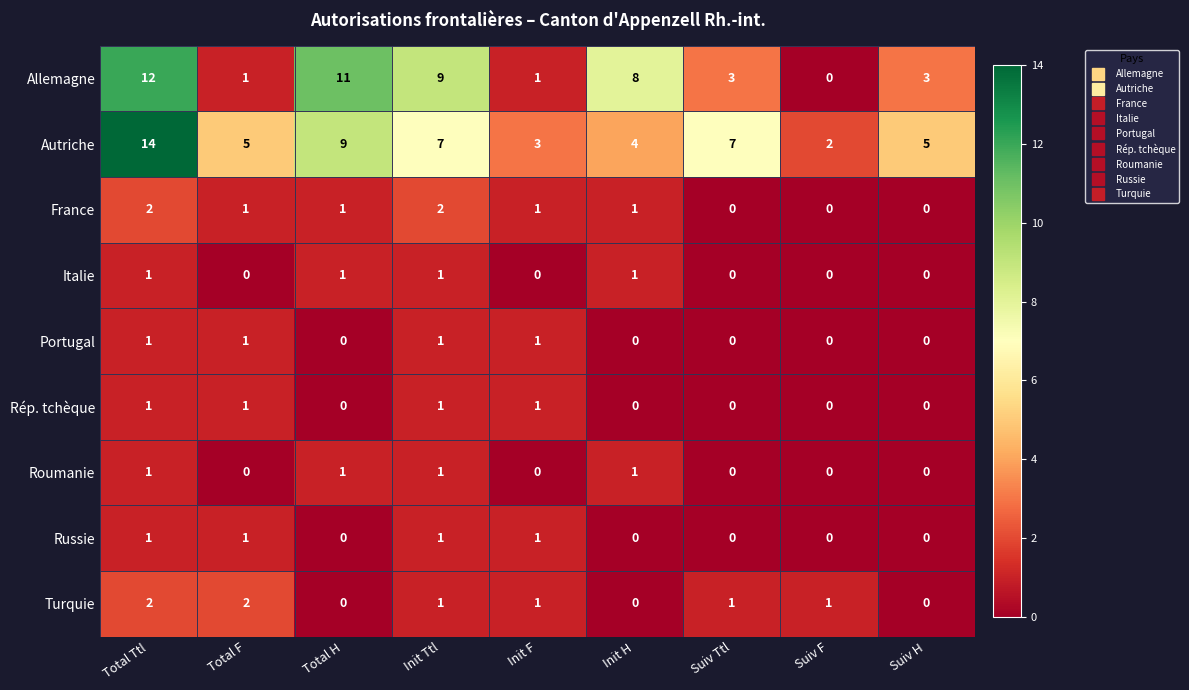

Count the France values in the range 0 to 1.

7